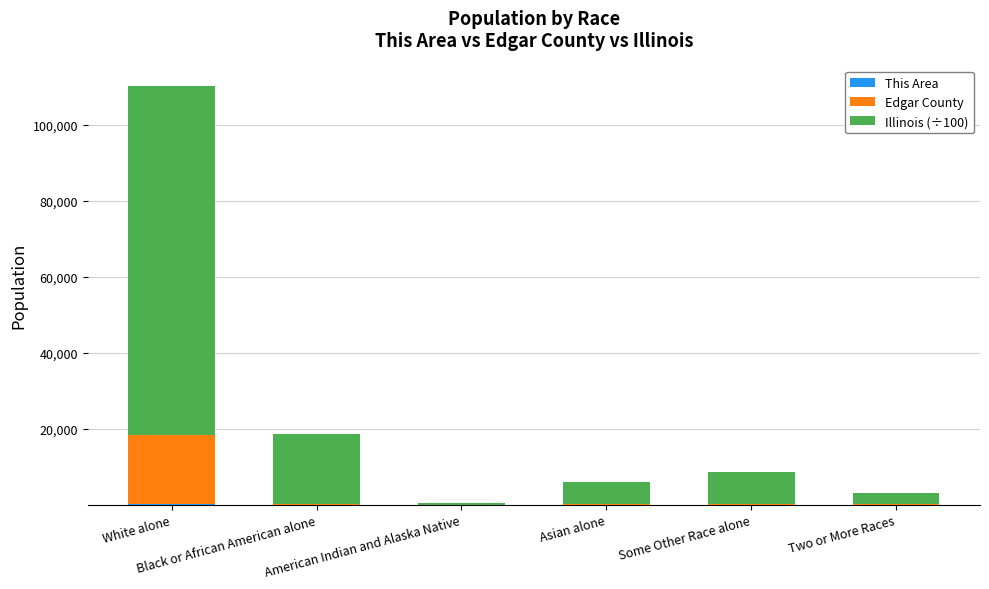

Which series changed the most between American Indian and Alaska Native and Asian alone?

Illinois (÷100)